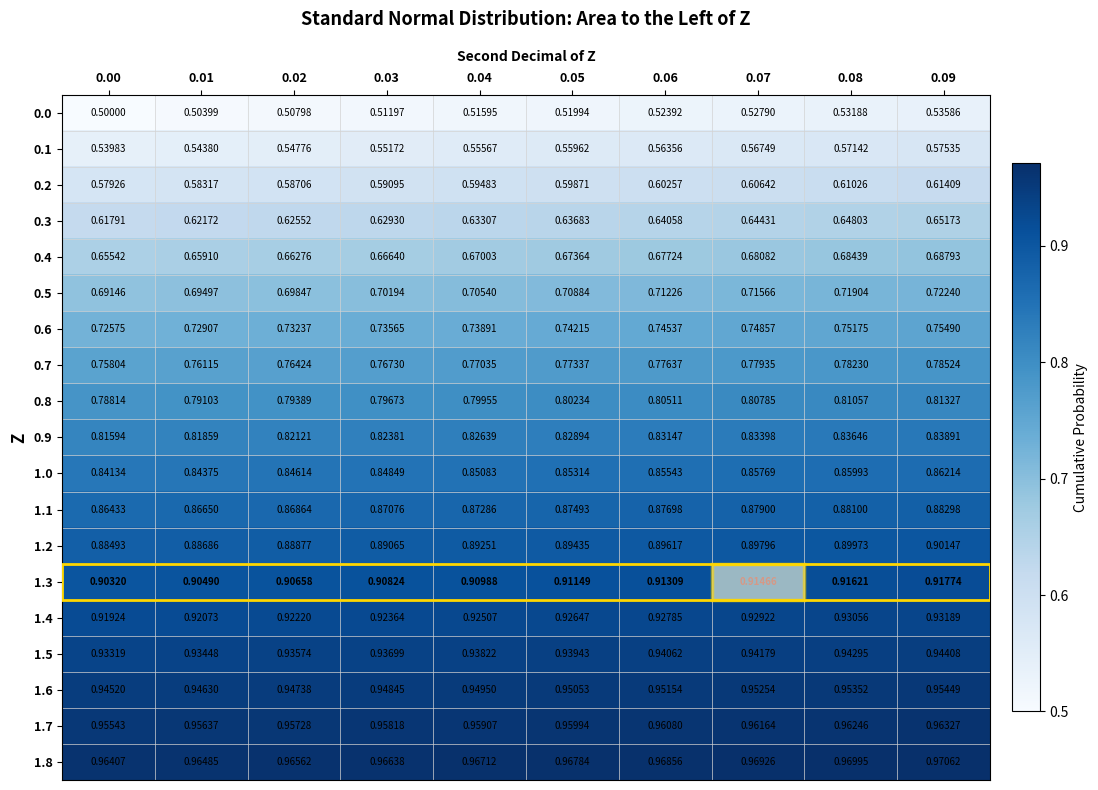

What is the spread (max minus min) of values at 0.00?

0.5